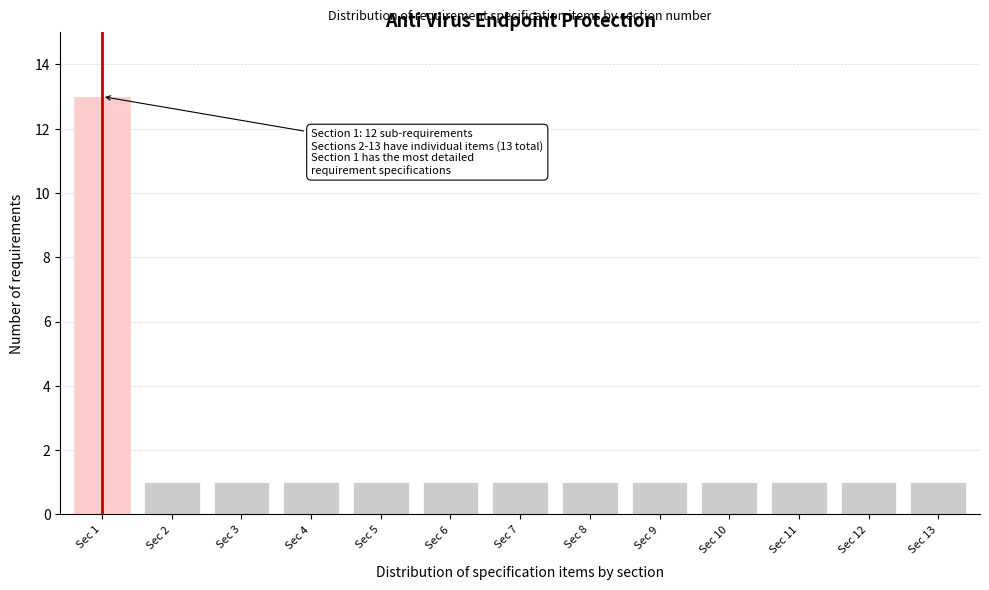

Reading right to left, transcribe all the data shown in this chart.

Sec 13=1	Sec 12=1	Sec 11=1	Sec 10=1	Sec 9=1	Sec 8=1	Sec 7=1	Sec 6=1	Sec 5=1	Sec 4=1	Sec 3=1	Sec 2=1	Sec 1=13